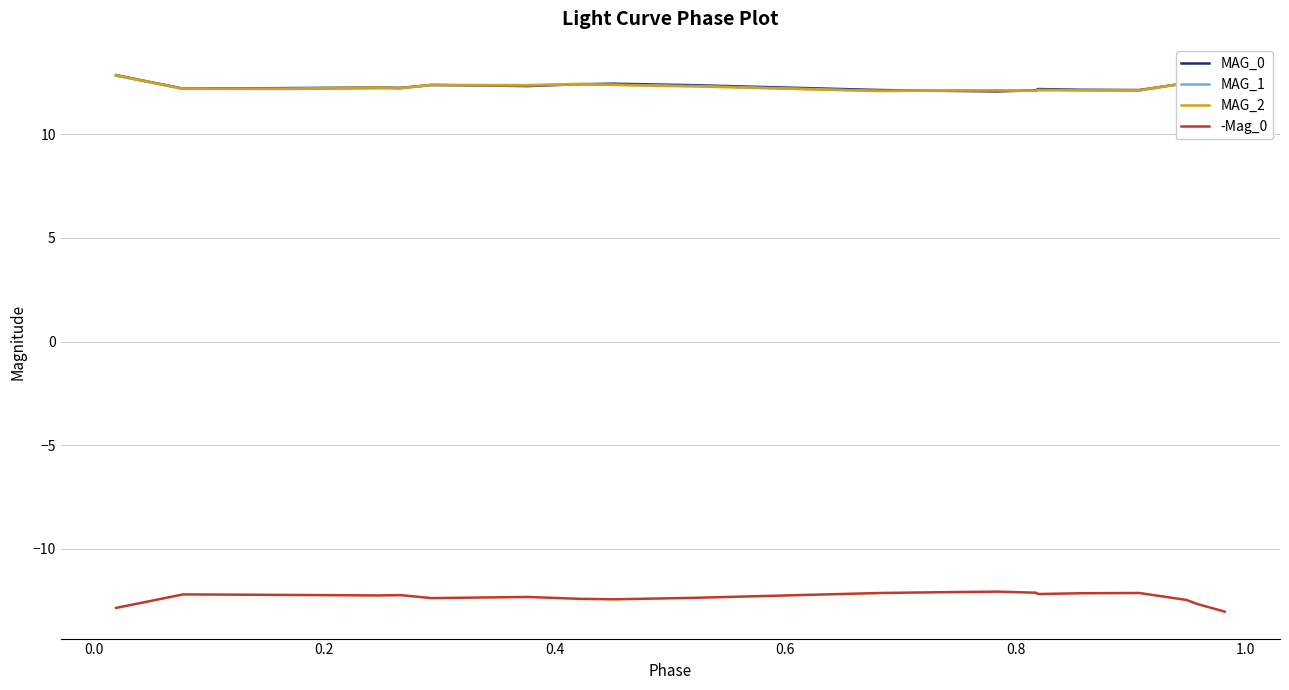

What is the difference between the maximum and minimum values in the -Mag_0 series?

1.0